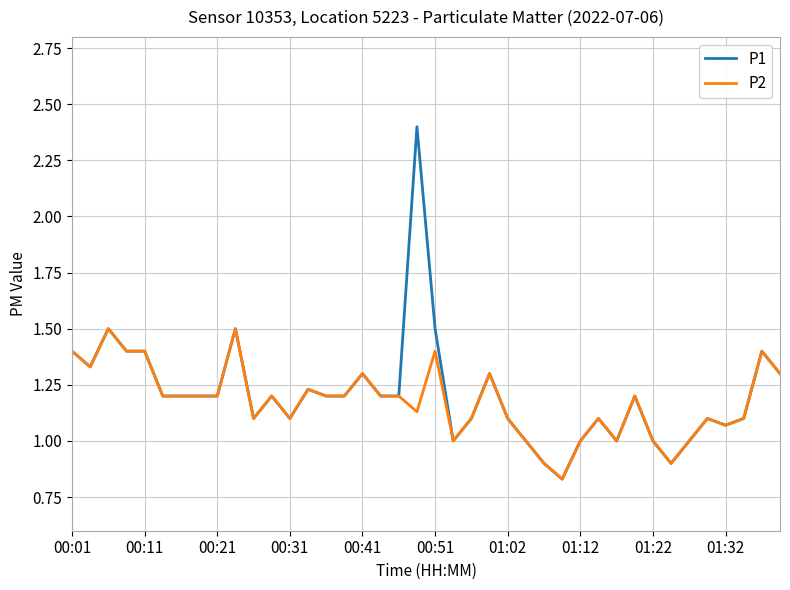

Rank the series by their average value, from highest to lowest.

P1, P2